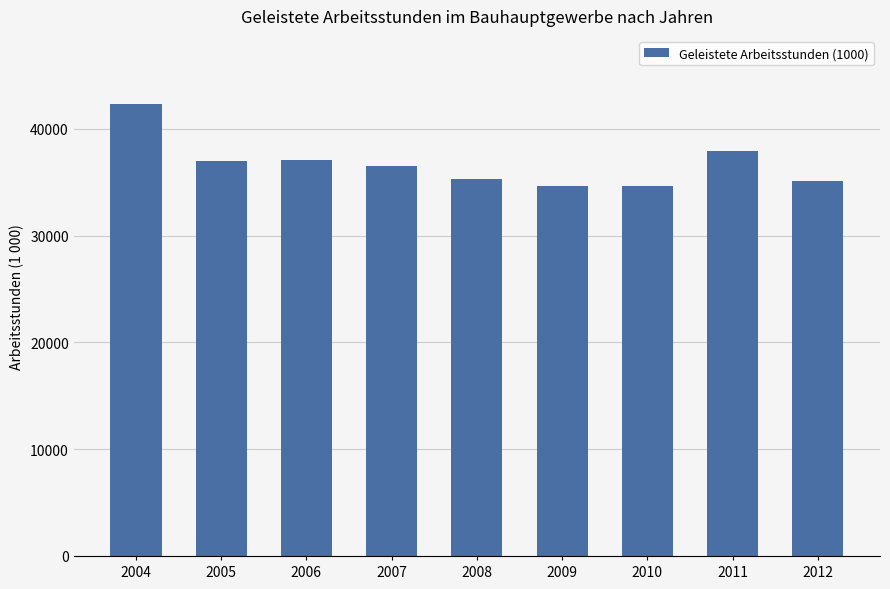

What is the value of the 3rd bar from the left?

37032